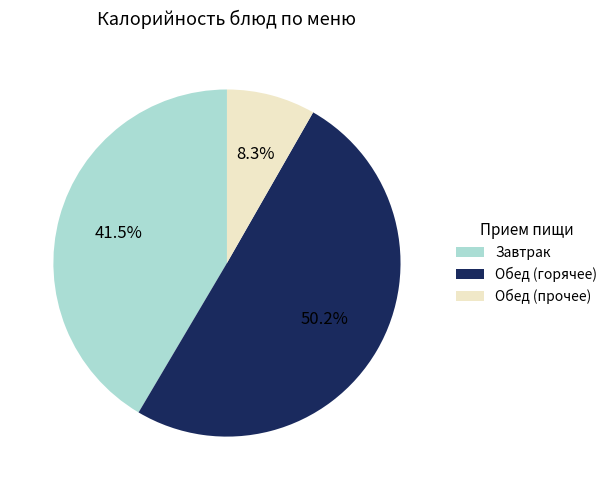

Is Завтрак the majority of the pie?

No